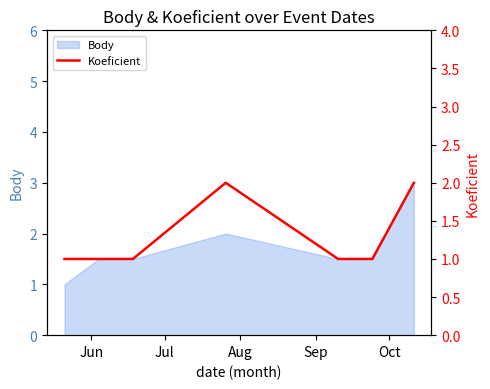

What is the maximum value for Body?

3.0